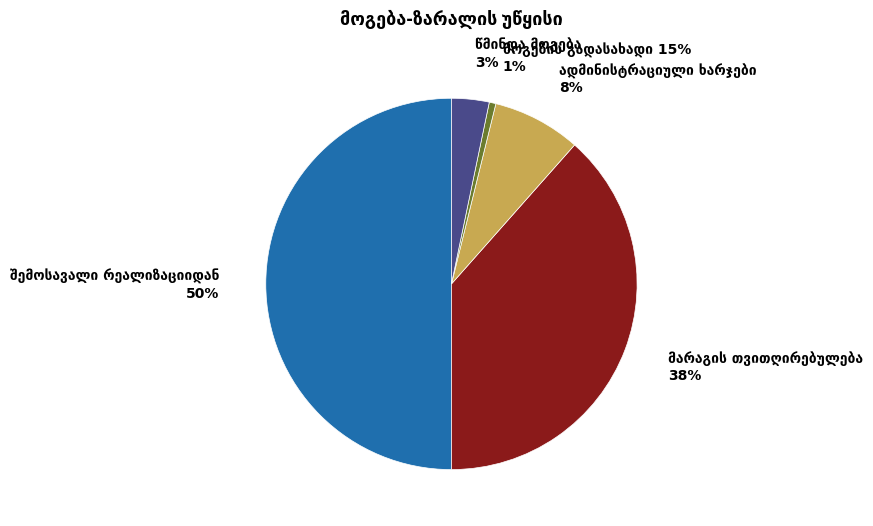

To the nearest percent, what is the difference between the largest and smallest slice percentages?

49%